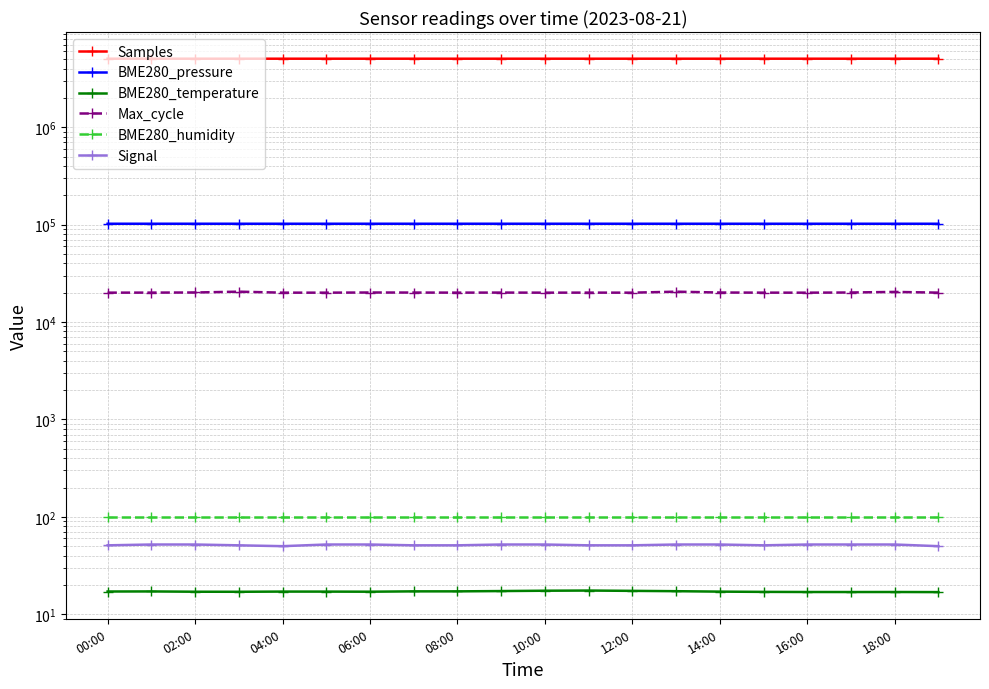

In Samples, how many points are lower than both neighbors (excluding endpoints)?

6